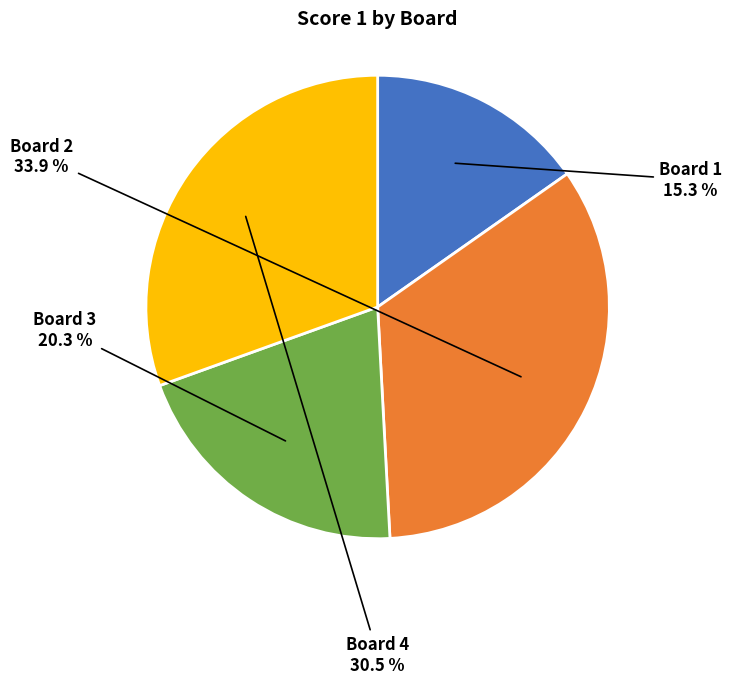

How many segments does this pie chart have?

4